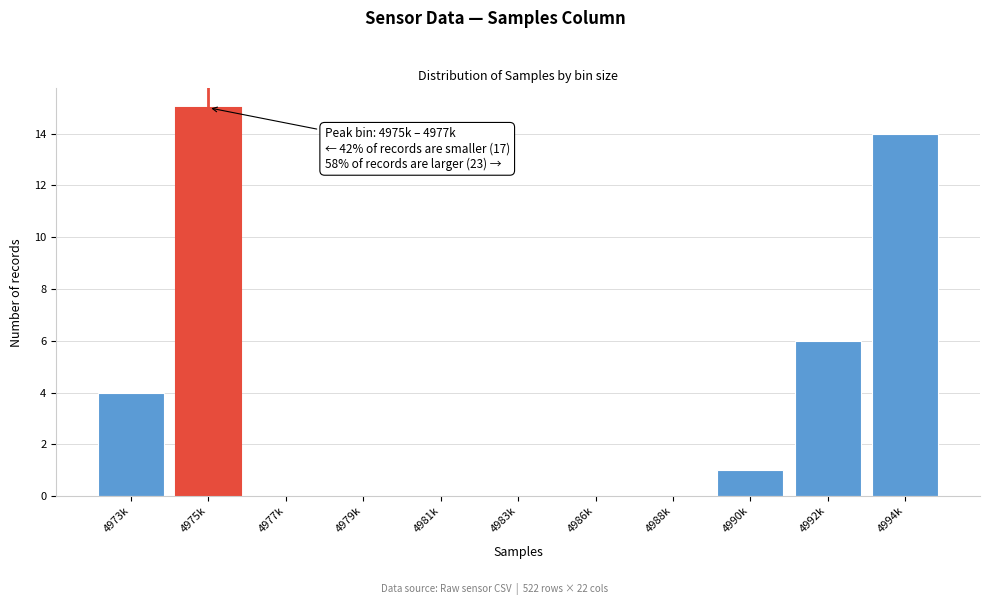

Reading left to right, extract all data points from this chart.

4973k=4	4975k=15	4977k=0	4979k=0	4981k=0	4983k=0	4986k=0	4988k=0	4990k=1	4992k=6	4994k=14